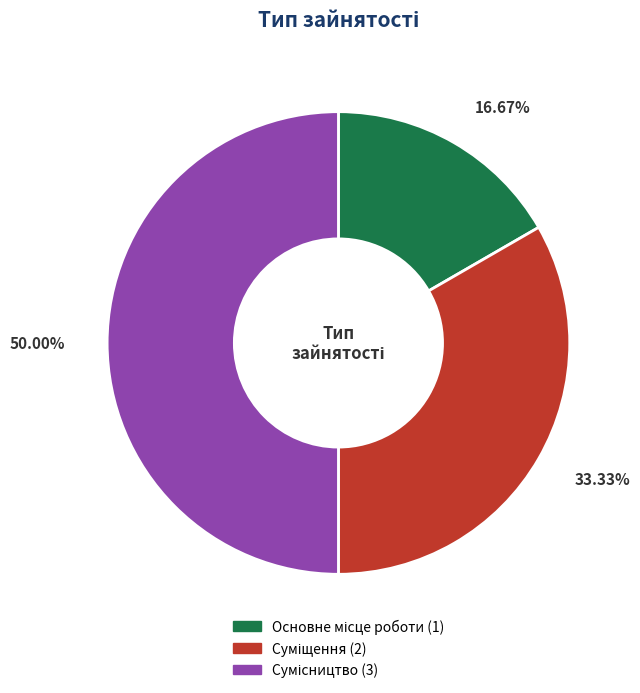

Combined, what portion of the pie is Суміщення and Сумісництво?

83.3%